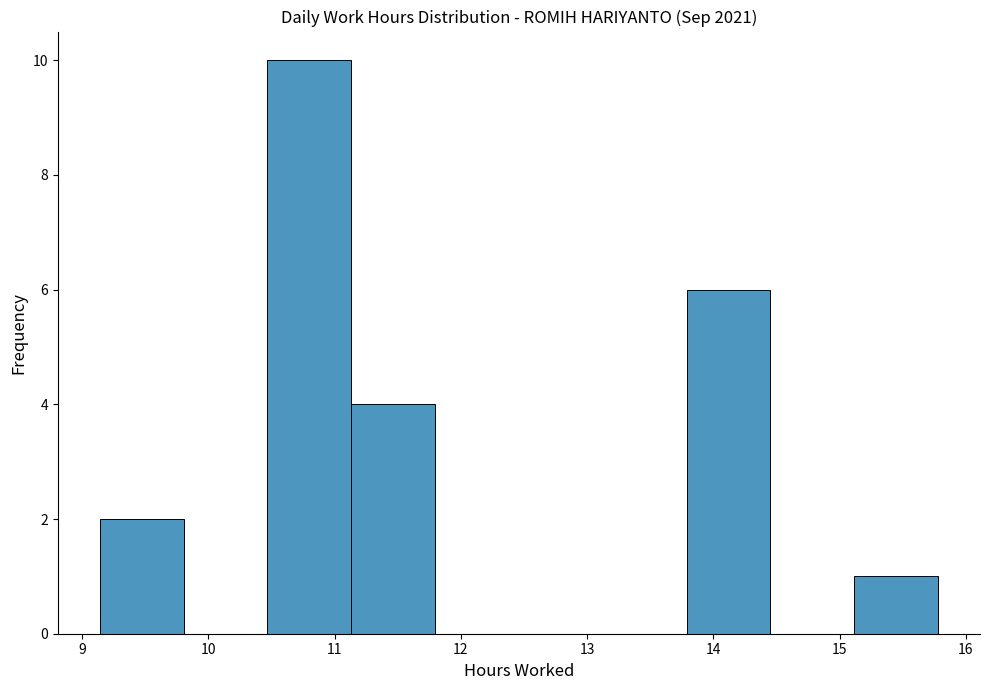

Reading left to right, transcribe this chart: for each bar, give the range it covers on the x-axis and its height. Neither the bar edges nor the heights are printed on the chart, so give them approximately, as read against the axes.

9.1 to 9.8: 2
9.8 to 10.5: 0
10.5 to 11.1: 10
11.1 to 11.8: 4
11.8 to 12.5: 0
12.5 to 13.1: 0
13.1 to 13.8: 0
13.8 to 14.5: 6
14.5 to 15.1: 0
15.1 to 15.8: 1